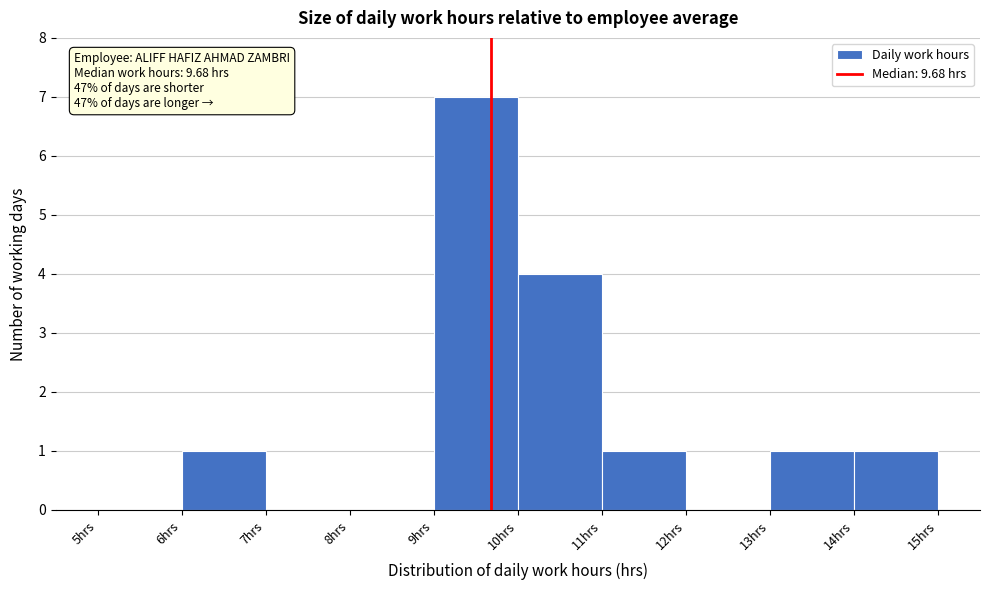

Over which range of the x-axis is the bar tallest?

9 to 10